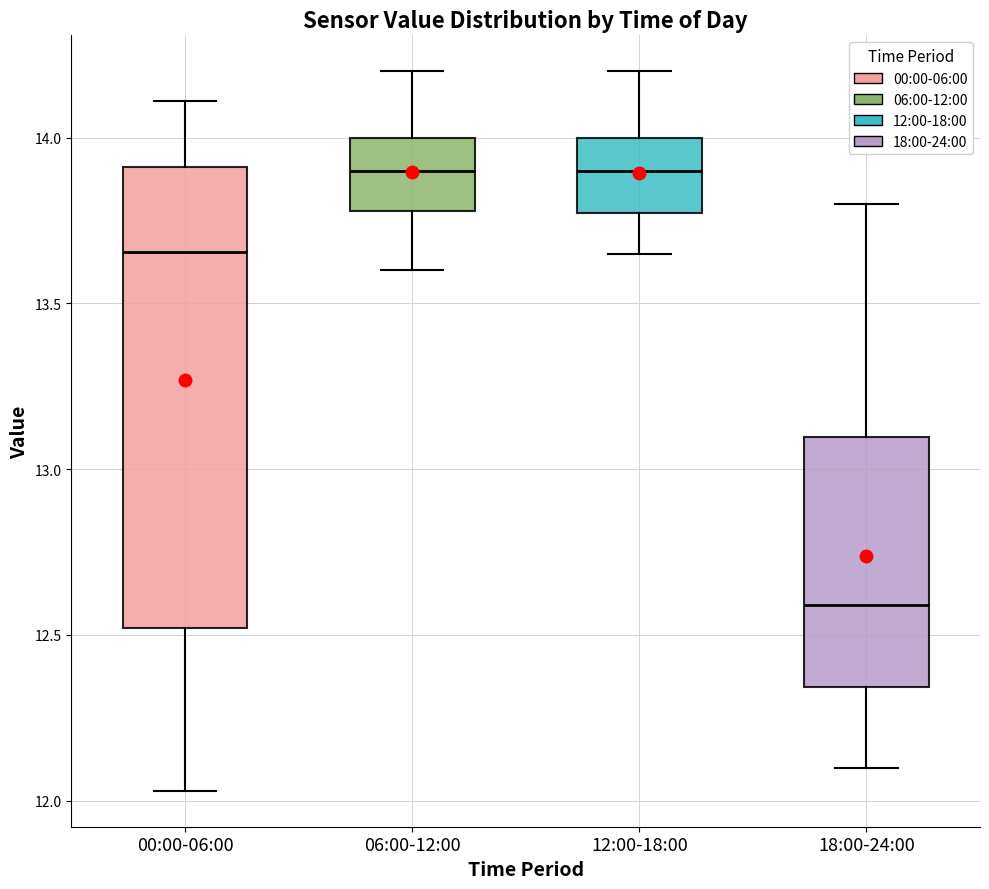

Which box's median line is the lowest?

18:00-24:00